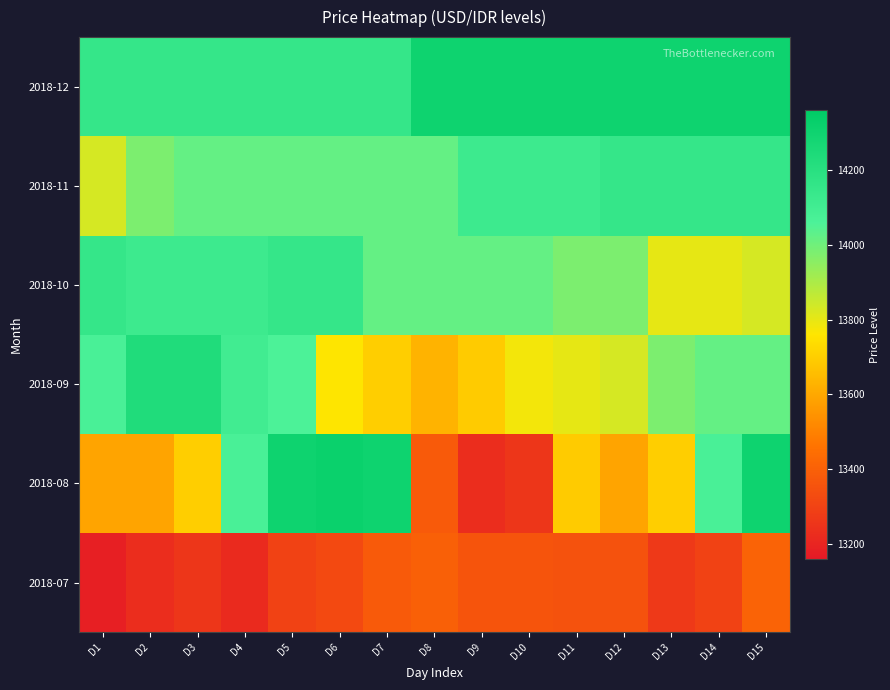

Reading right to left, transcribe all the data shown in this chart.

2018-07: D15=13410	D14=13300	D13=13270	D12=13350	D11=13350	D10=13360	D9=13360	D8=13400	D7=13380	D6=13320	D5=13300	D4=13220	D3=13260	D2=13230	D1=13180
2018-08: D15=14300	D14=14070	D13=13700	D12=13590	D11=13690	D10=13260	D9=13230	D8=13380	D7=14300	D6=14320	D5=14300	D4=14070	D3=13700	D2=13590	D1=13590
2018-09: D15=14020	D14=14020	D13=13980	D12=13830	D11=13800	D10=13780	D9=13690	D8=13630	D7=13700	D6=13760	D5=14060	D4=14100	D3=14230	D2=14230	D1=14070
2018-10: D15=13830	D14=13800	D13=13800	D12=13980	D11=13980	D10=14020	D9=14020	D8=14020	D7=14020	D6=14150	D5=14150	D4=14120	D3=14120	D2=14120	D1=14150
2018-11: D15=14150	D14=14150	D13=14150	D12=14150	D11=14120	D10=14120	D9=14120	D8=14020	D7=14020	D6=14020	D5=14020	D4=14020	D3=14020	D2=13980	D1=13830
2018-12: D15=14300	D14=14300	D13=14300	D12=14300	D11=14300	D10=14300	D9=14300	D8=14300	D7=14150	D6=14150	D5=14150	D4=14150	D3=14150	D2=14150	D1=14150